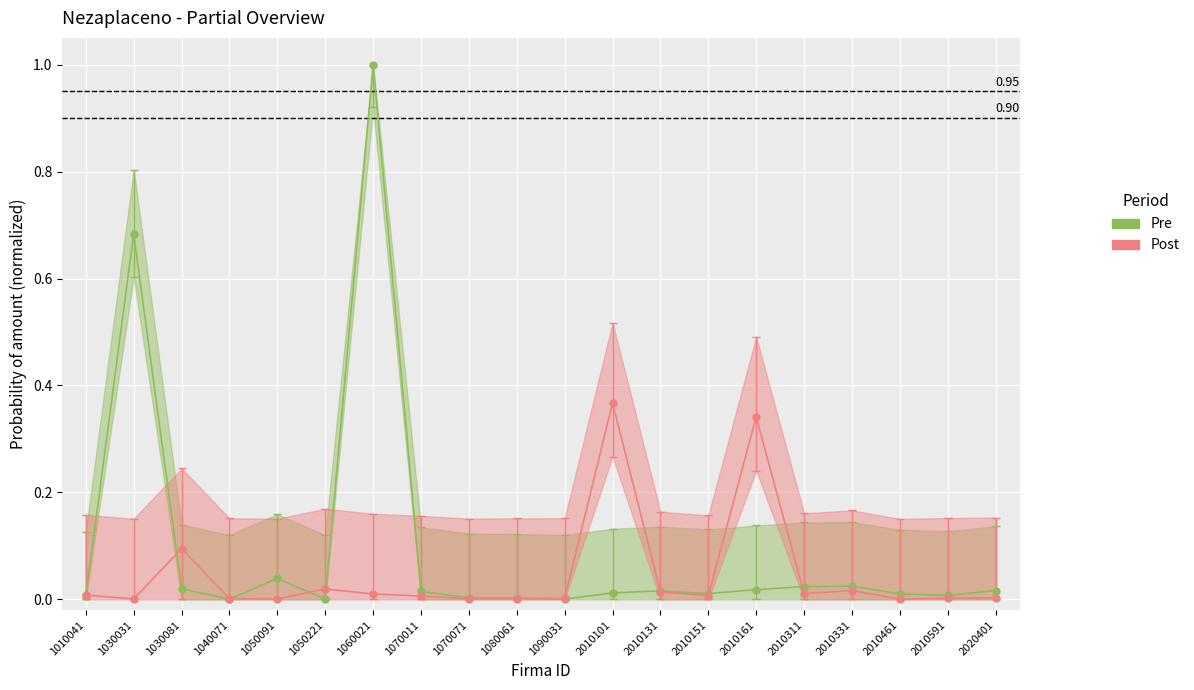

Does the chart display data point markers on the line(s)?

Yes